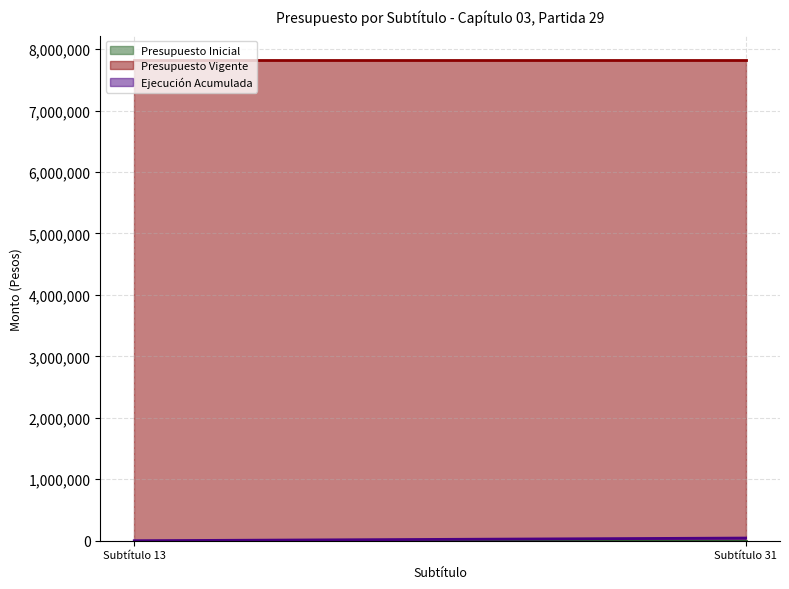

How many lines are shown in the chart?

3